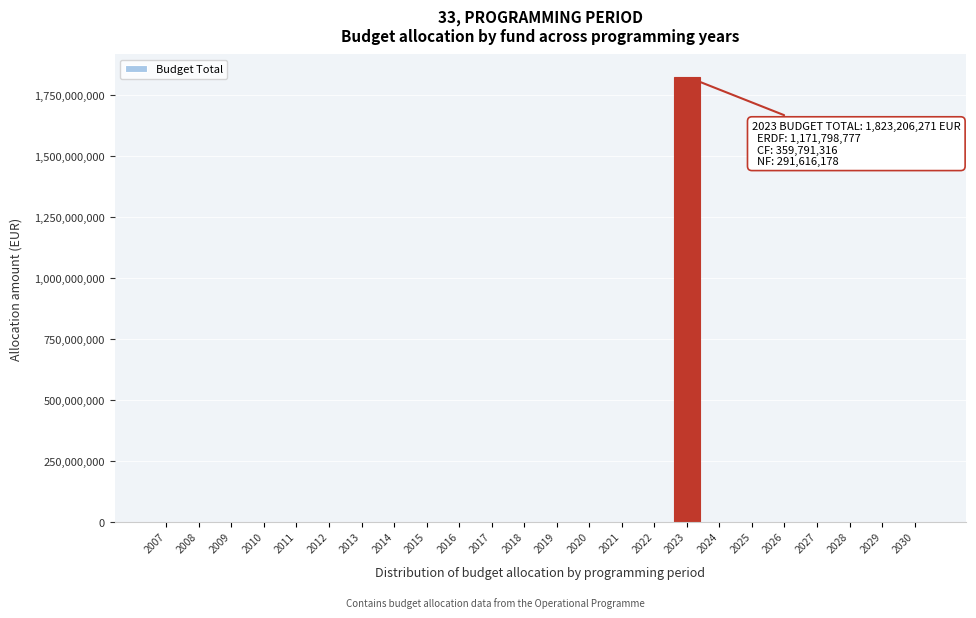

Reading right to left, what are all the values shown in this chart?

2030=0	2029=0	2028=0	2027=0	2026=0	2025=0	2024=0	2023=1823206271	2022=0	2021=0	2020=0	2019=0	2018=0	2017=0	2016=0	2015=0	2014=0	2013=0	2012=0	2011=0	2010=0	2009=0	2008=0	2007=0